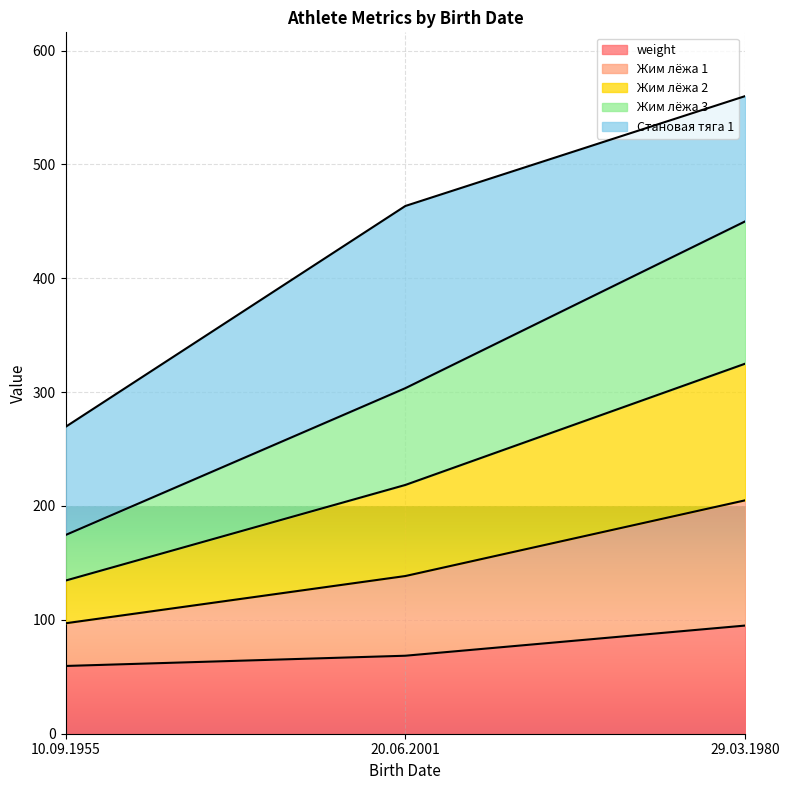

What is the minimum value shown in the chart?

59.5